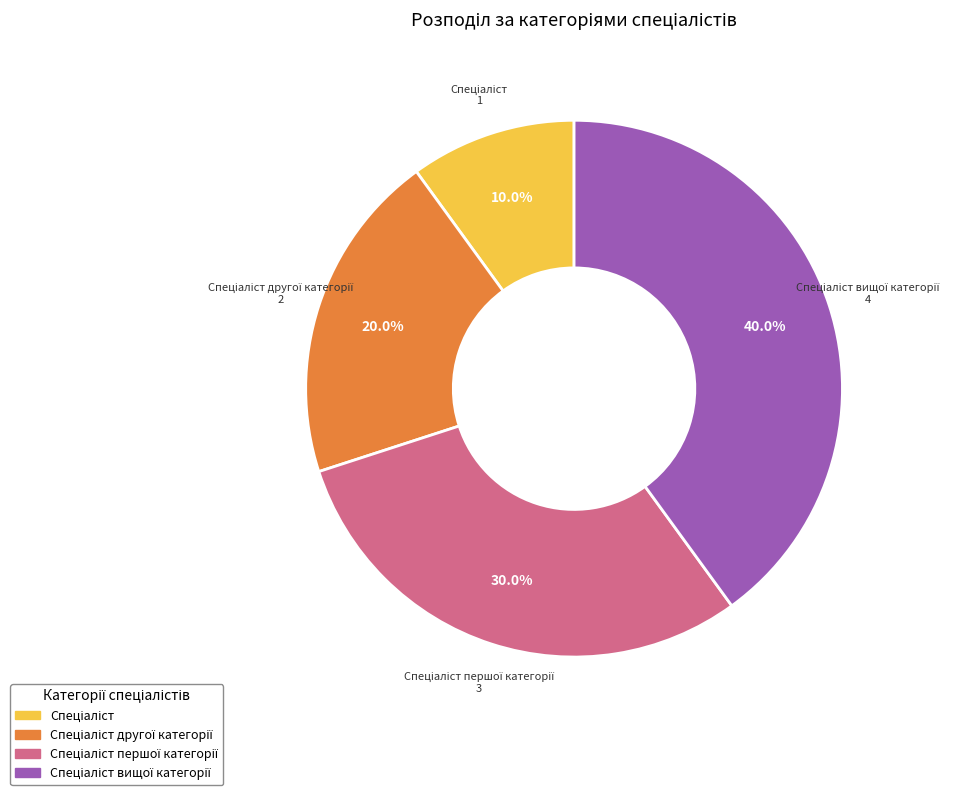

Is there any slice that represents more than half of the pie?

No